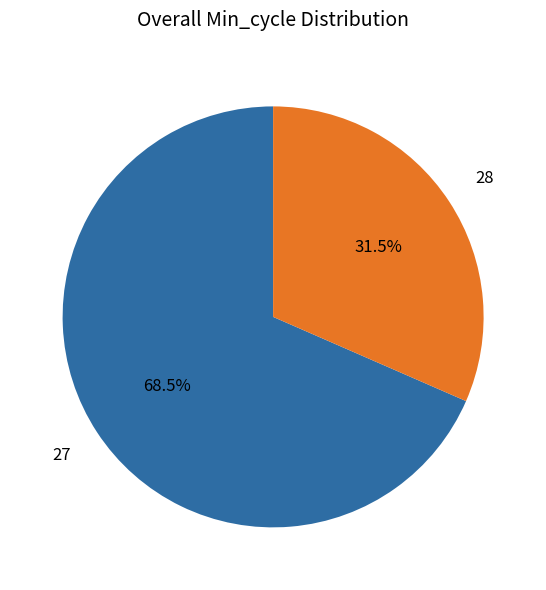

How many slices are in this pie chart?

2